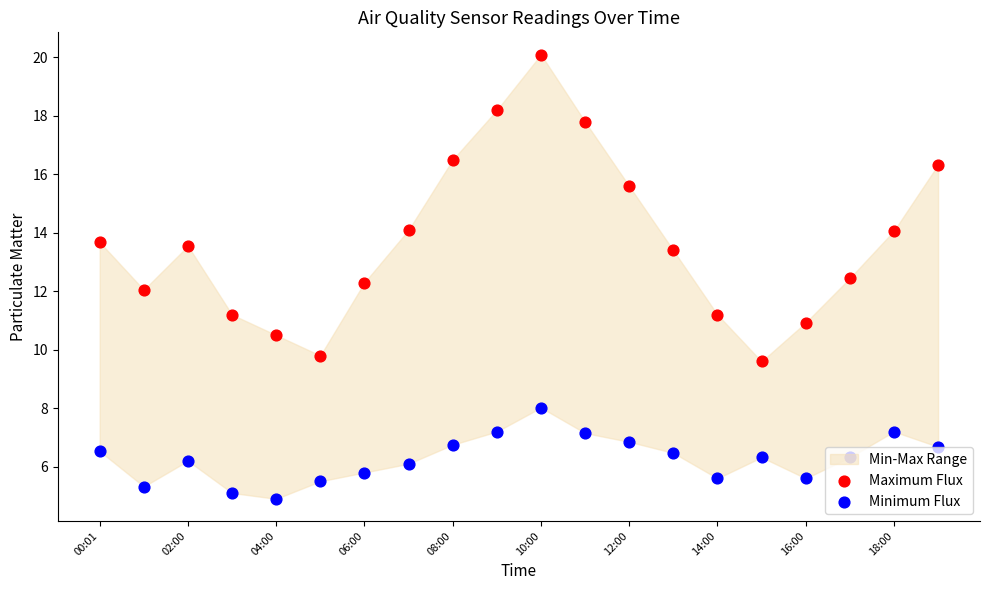

Which series contains the highest Y value?

Maximum Flux